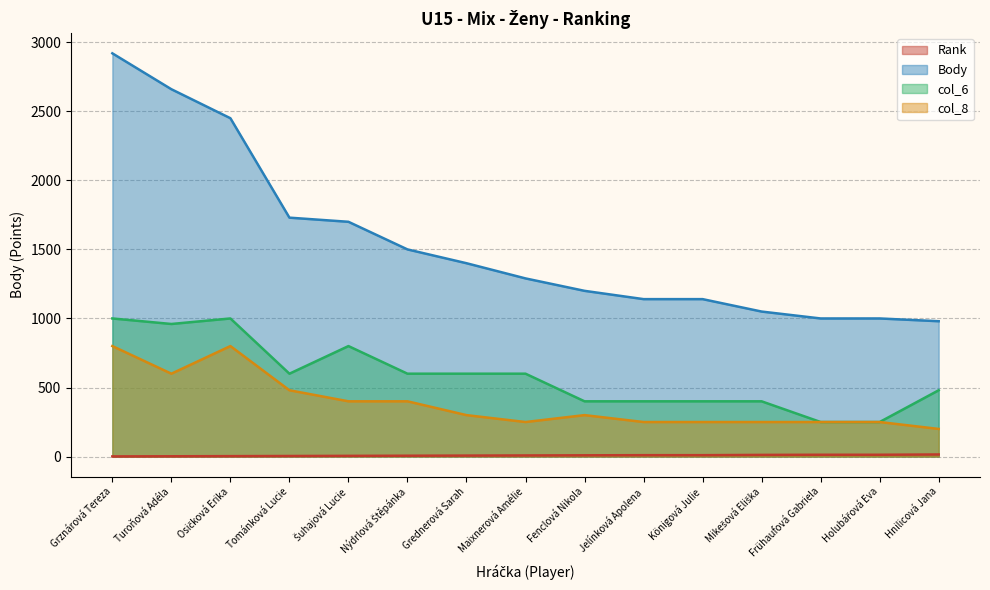

At which label is col_6 closest to 625?

Tománková Lucie